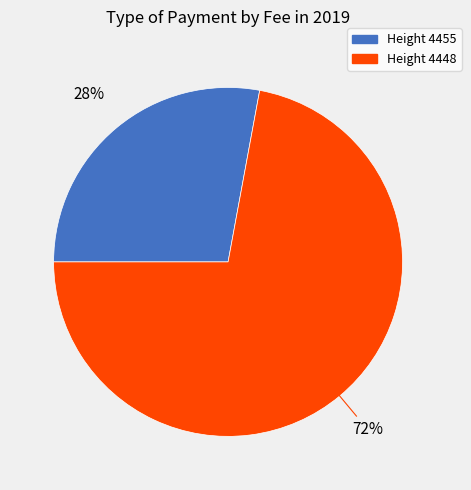

How many segments does this pie chart have?

2